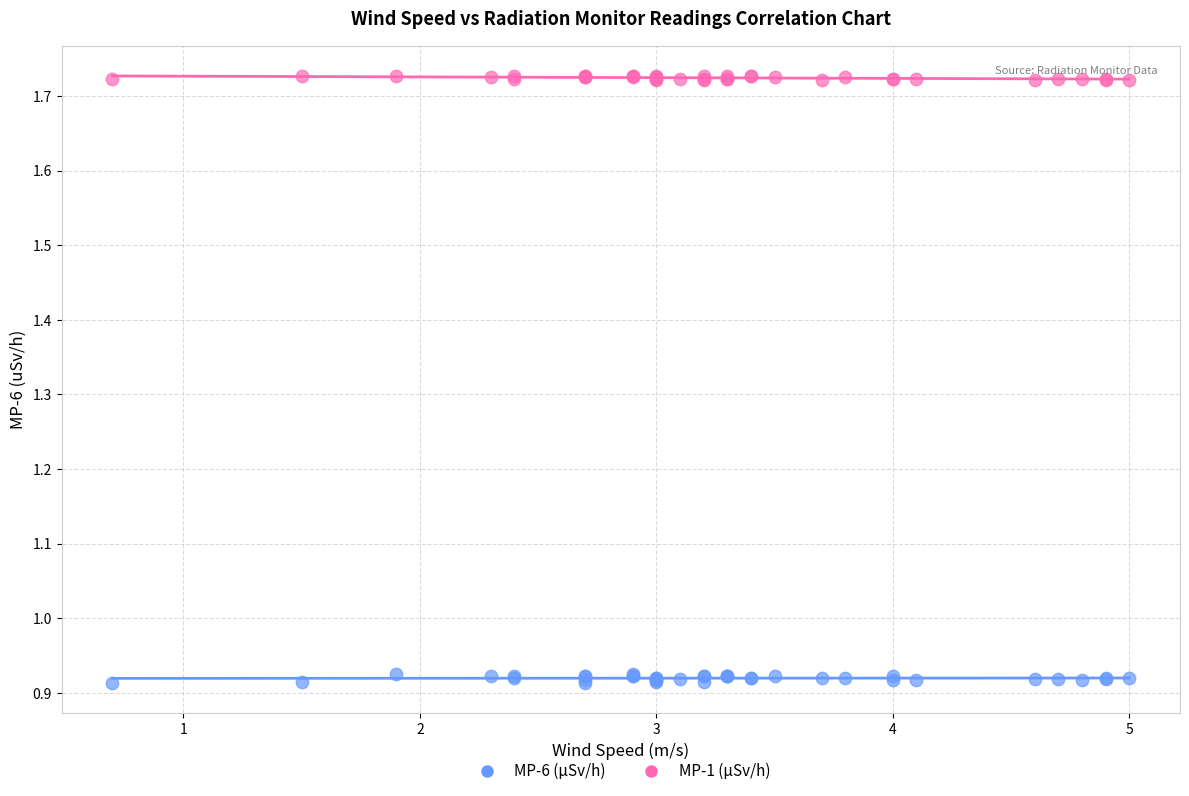

Which series contains the highest Y value?

MP-1 (µSv/h)